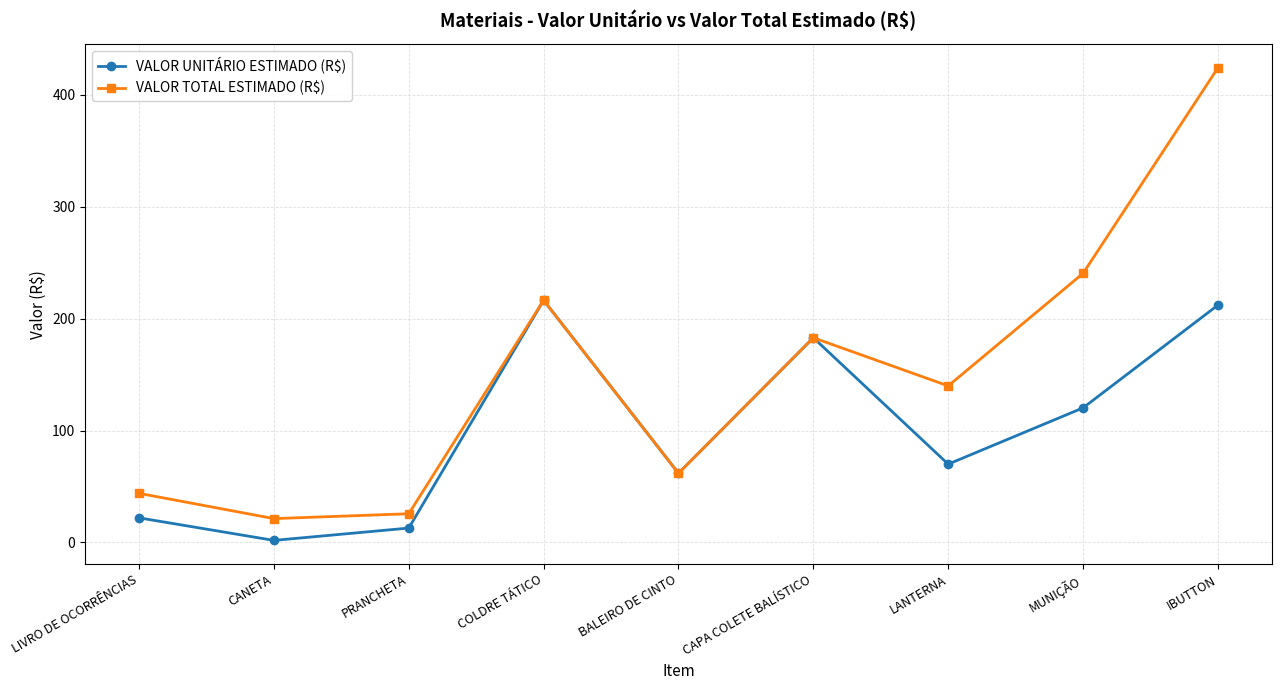

What is the smallest value displayed?

1.8